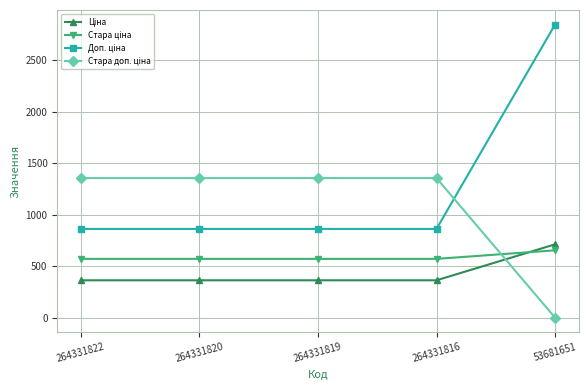

How many distinct data groups are displayed?

4